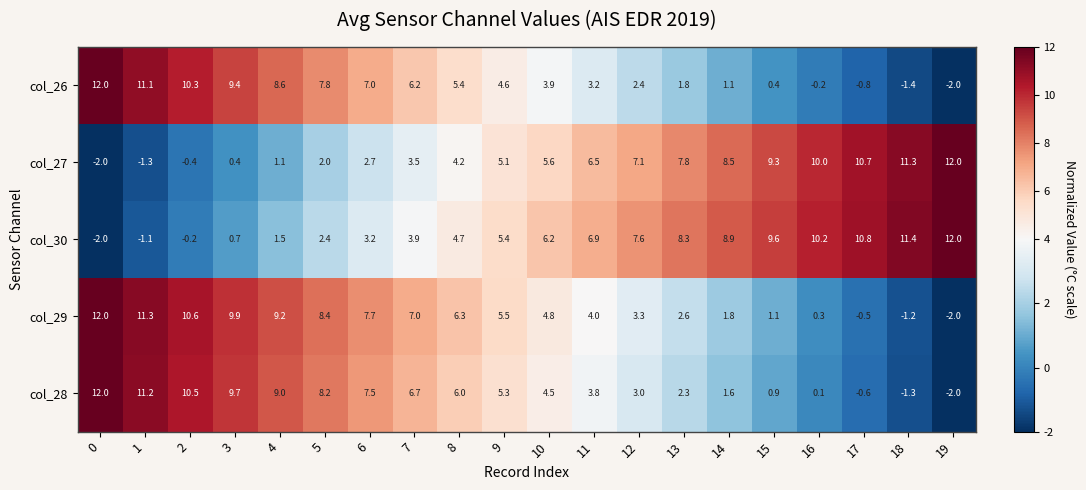

Which series changed the most between 10 and 14?

col_29